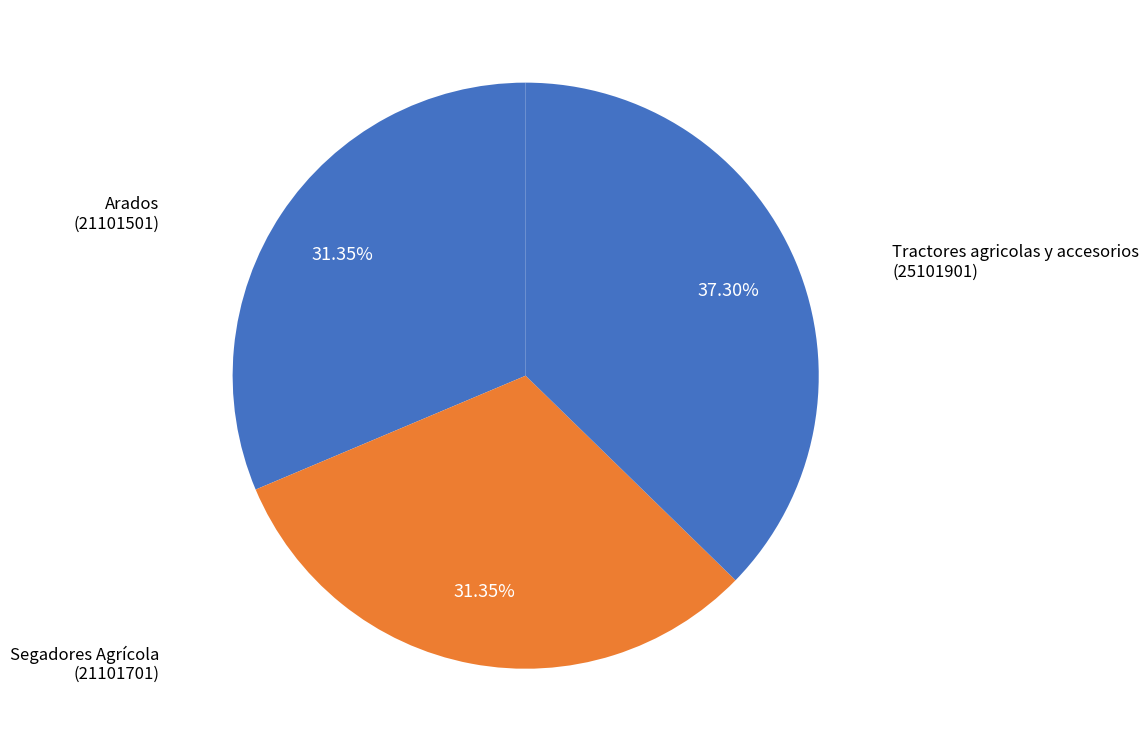

Count the number of slices in the pie.

3